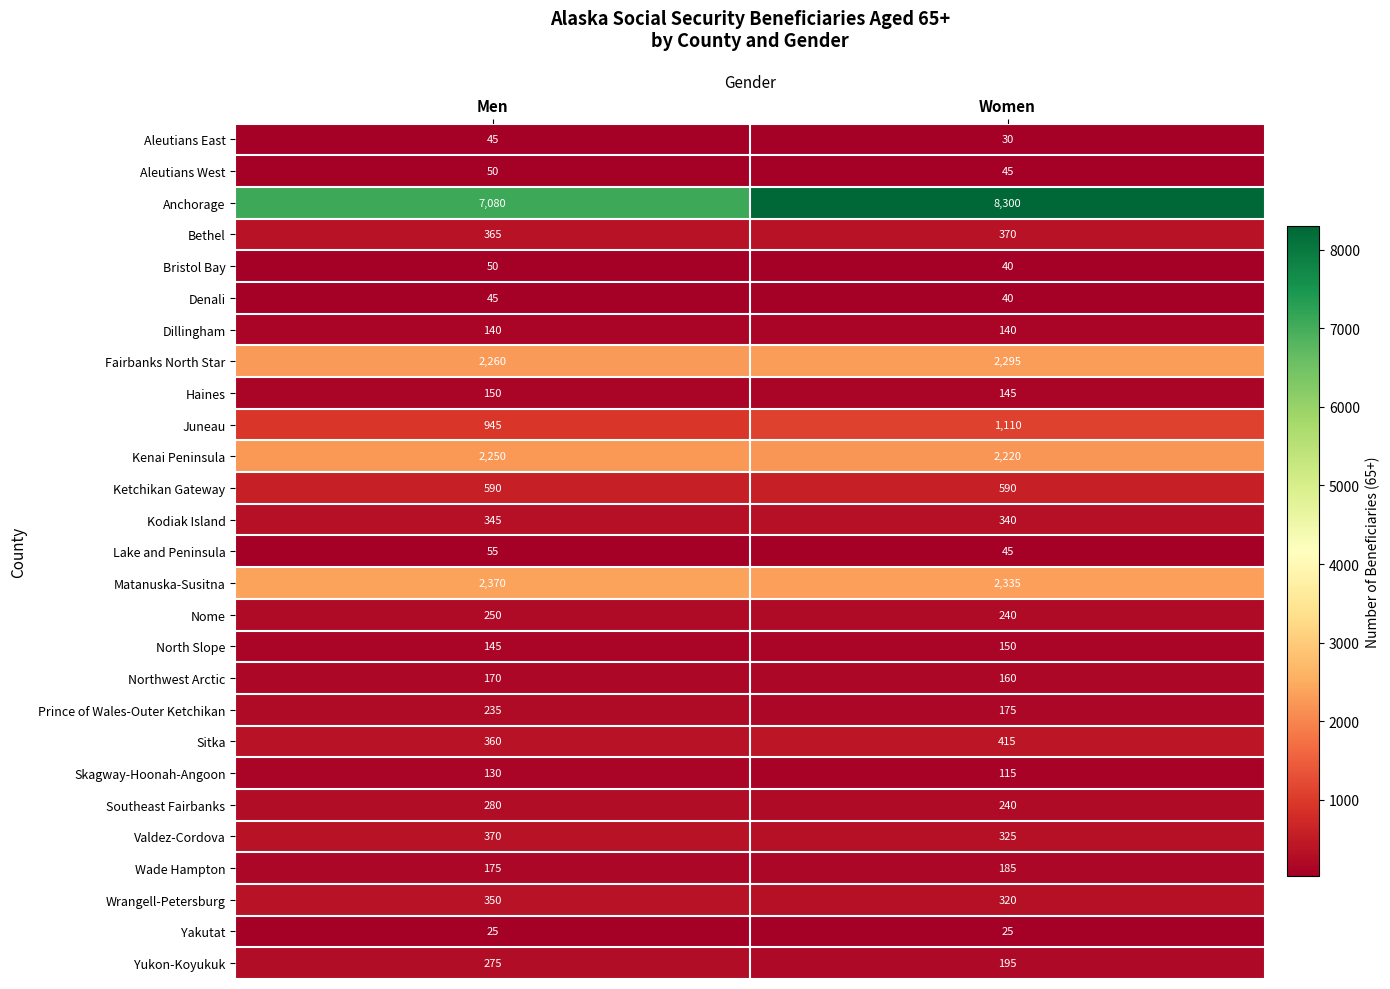

Which series has the widest spread of values?

Anchorage